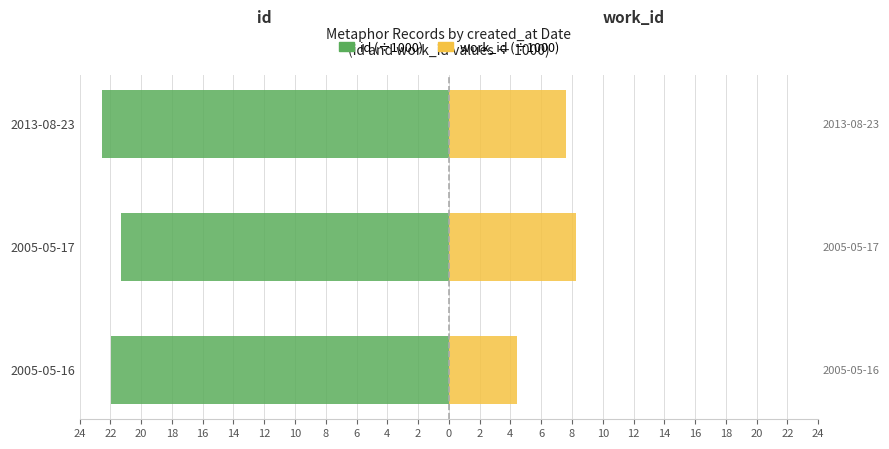

Does the chart contain any negative values?

Yes